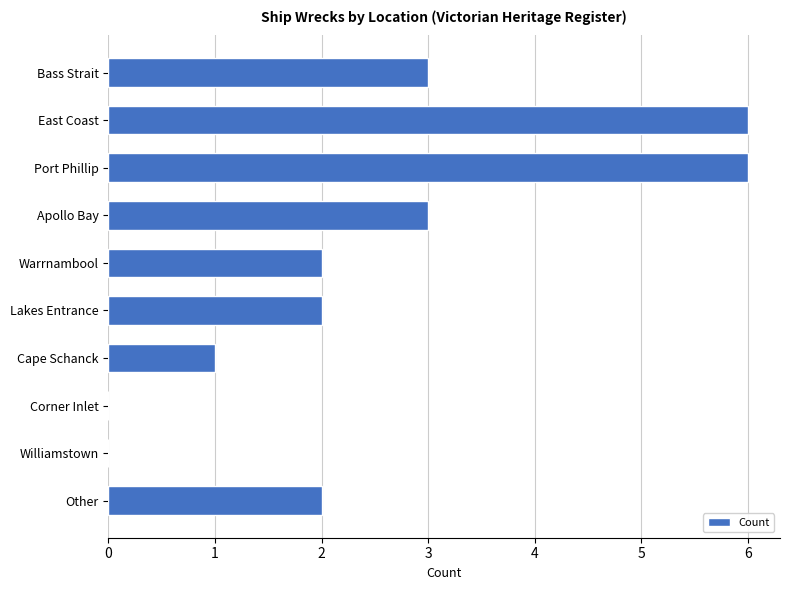

What is the approximate value at Bass Strait?

3